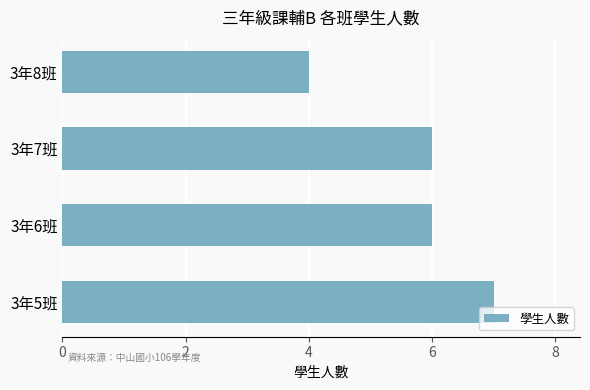

Is it true that the value at 3年6班 is 6?

True